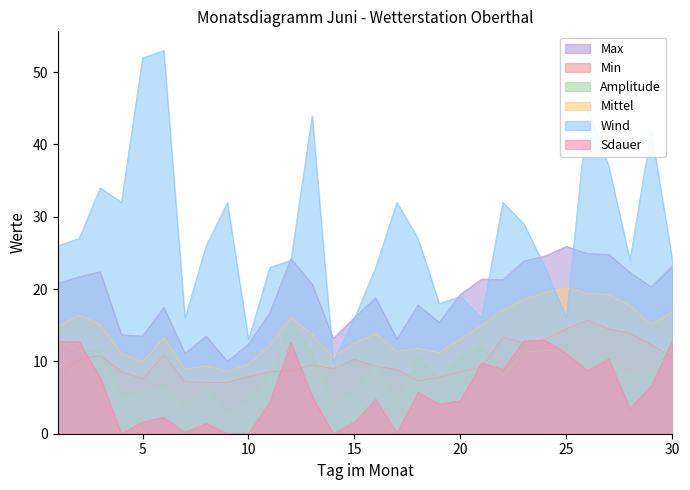

Does the chart have visible grid lines?

No